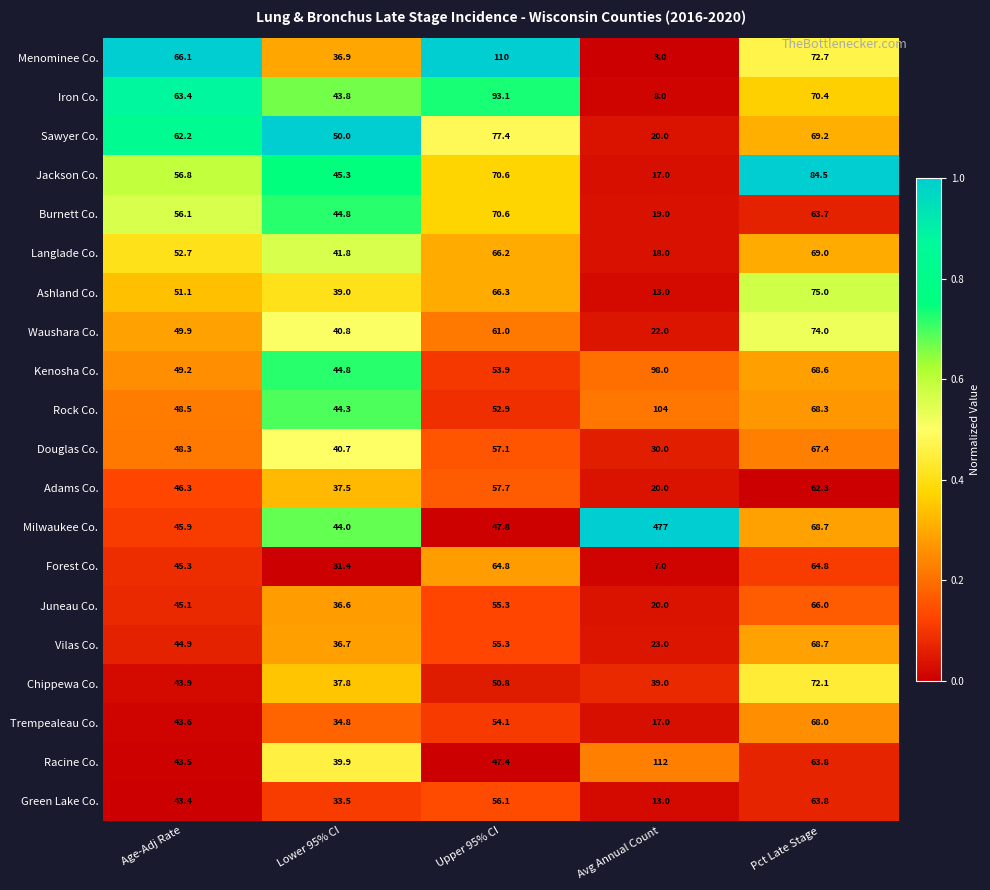

Where is Trempealeau Co. nearest to the value 42?

Age-Adj Rate